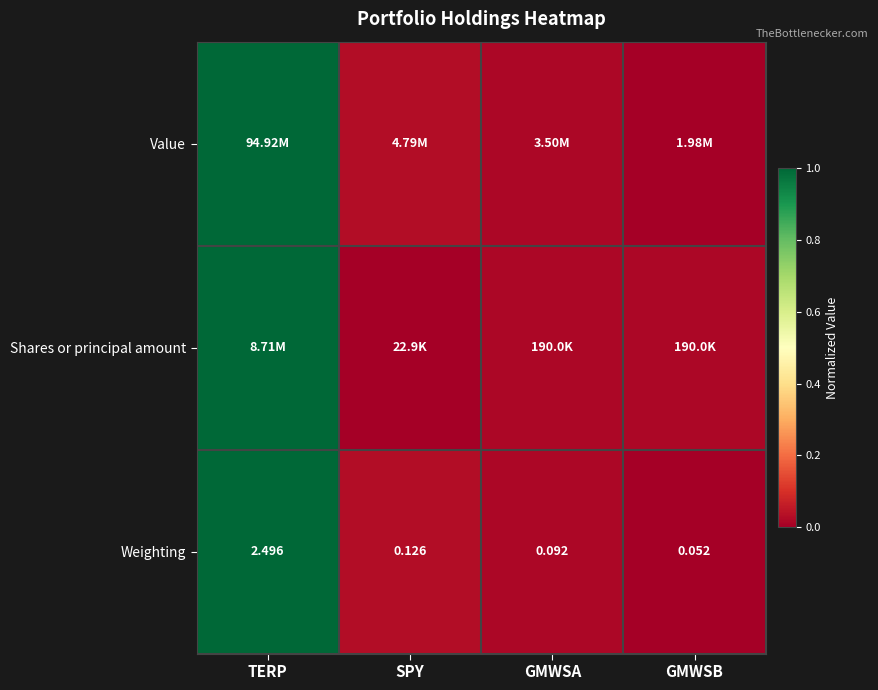

Rank the categories by Weighting value from highest to lowest.

TERP, SPY, GMWSA, GMWSB